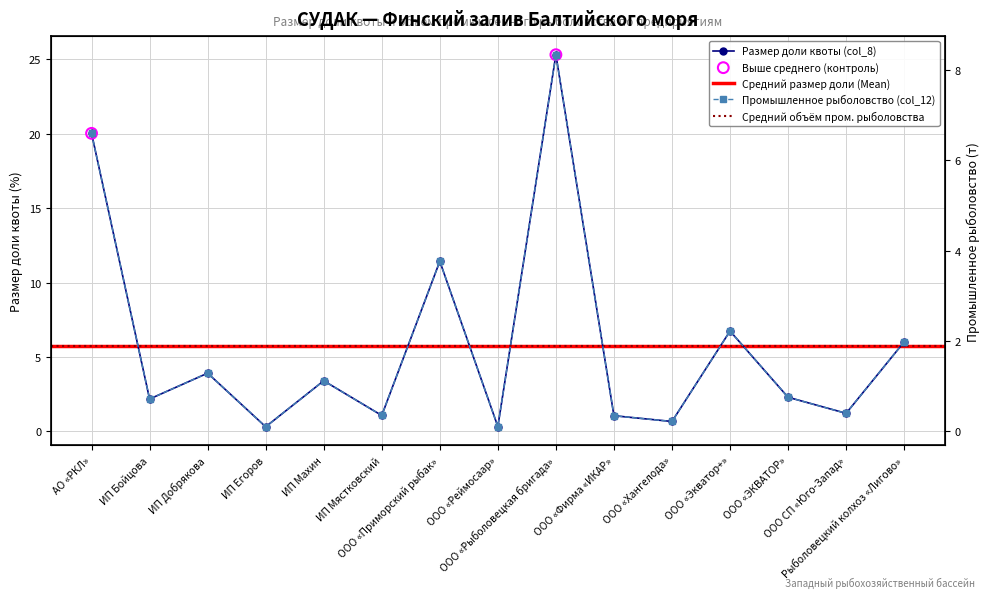

Which series reaches the minimum Y coordinate?

Промышленное рыболовство (col_12)